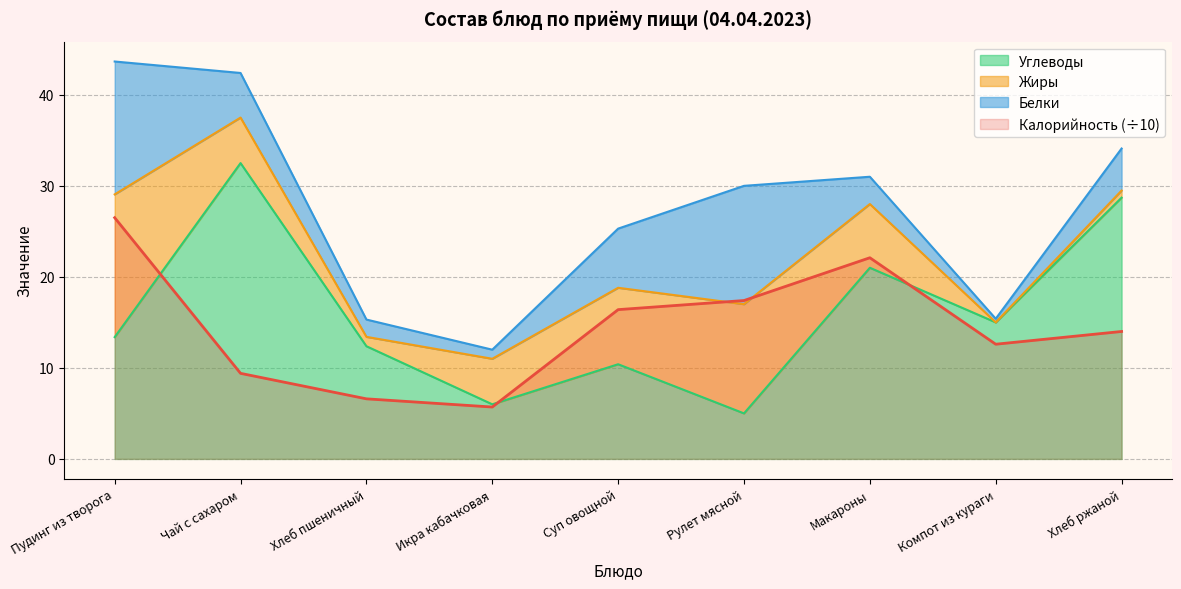

At which label is Калорийность closest to 16?

Суп овощной